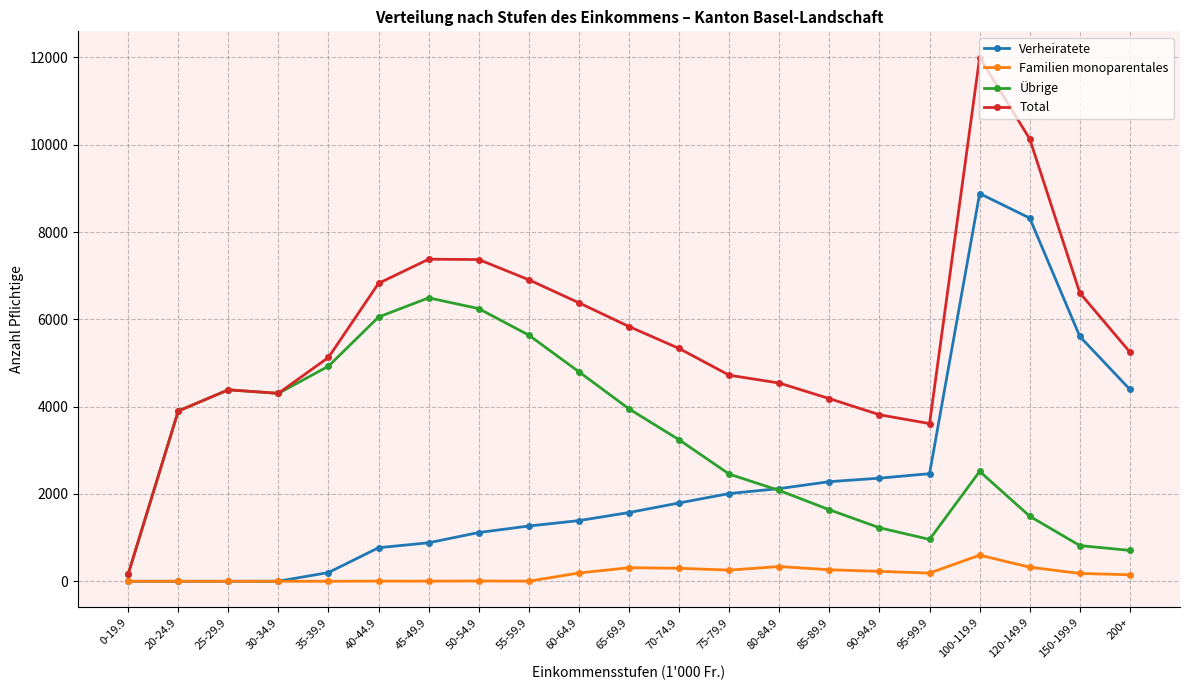

Rank the series at 35-39.9 from lowest to highest value.

Familien monoparentales, Verheiratete, Übrige, Total